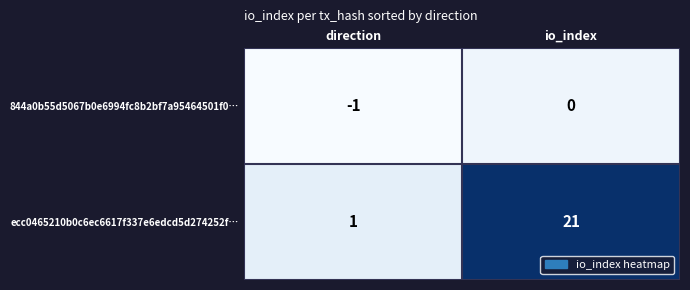

What is the spread (max minus min) of values at direction?

2